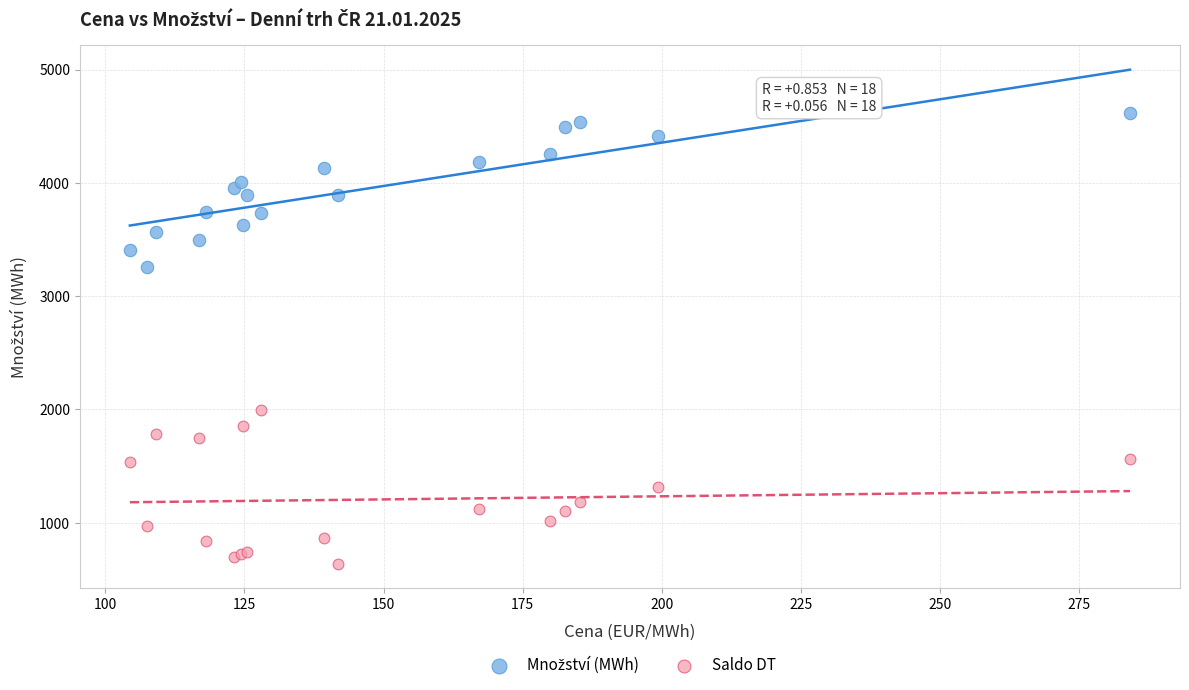

What is the X range (max minus min) for the scatter plot?

179.8